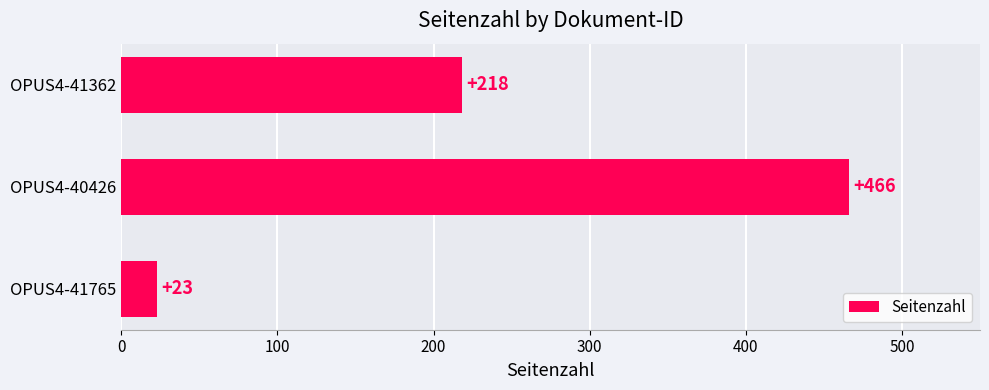

Reading bottom to top, list all the values displayed in this chart.

OPUS4-41765=23	OPUS4-40426=466	OPUS4-41362=218